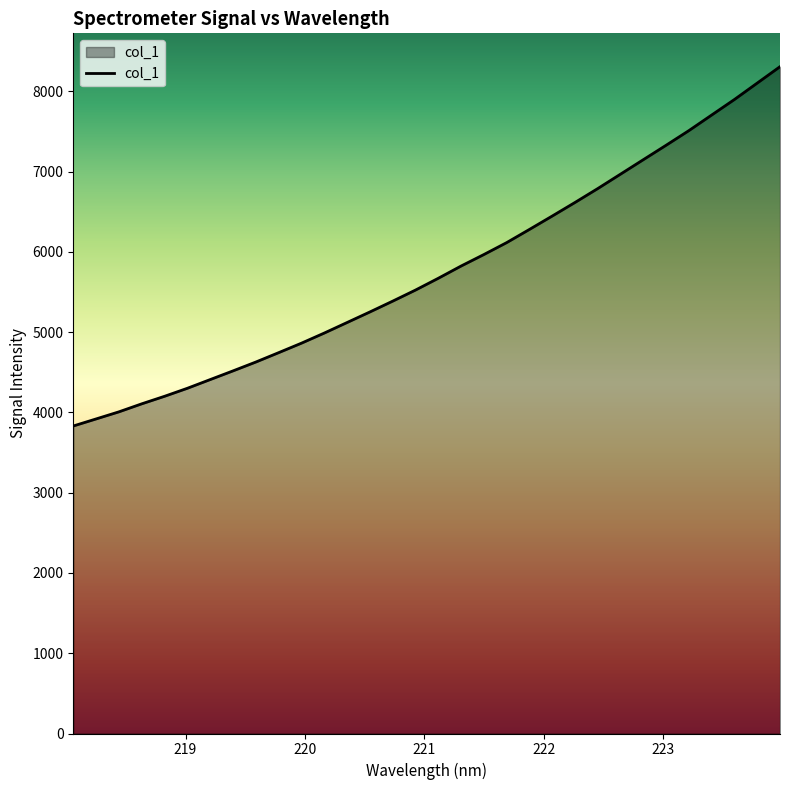

How many lines are shown in the chart?

1